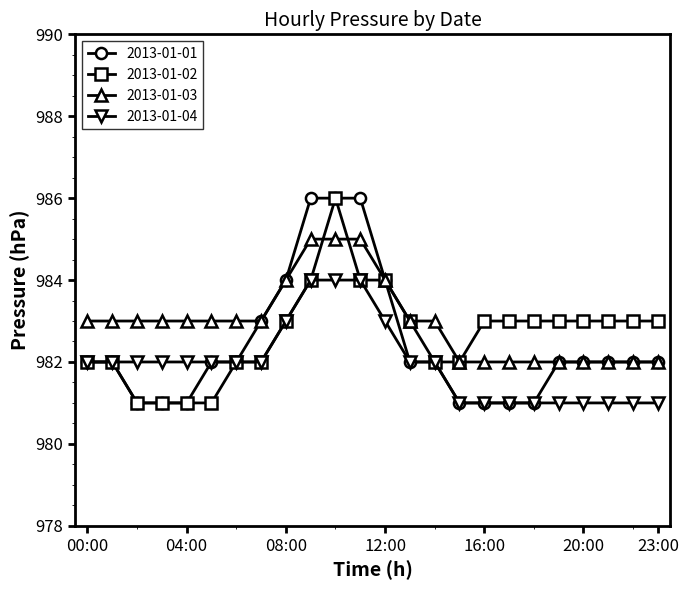

What is the smallest value displayed?

981